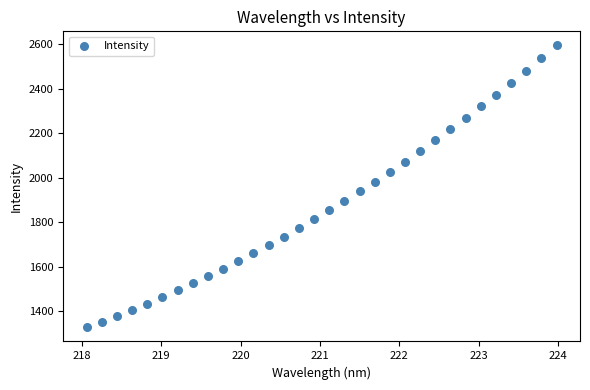

What is the range of X values (max minus min)?

5.9